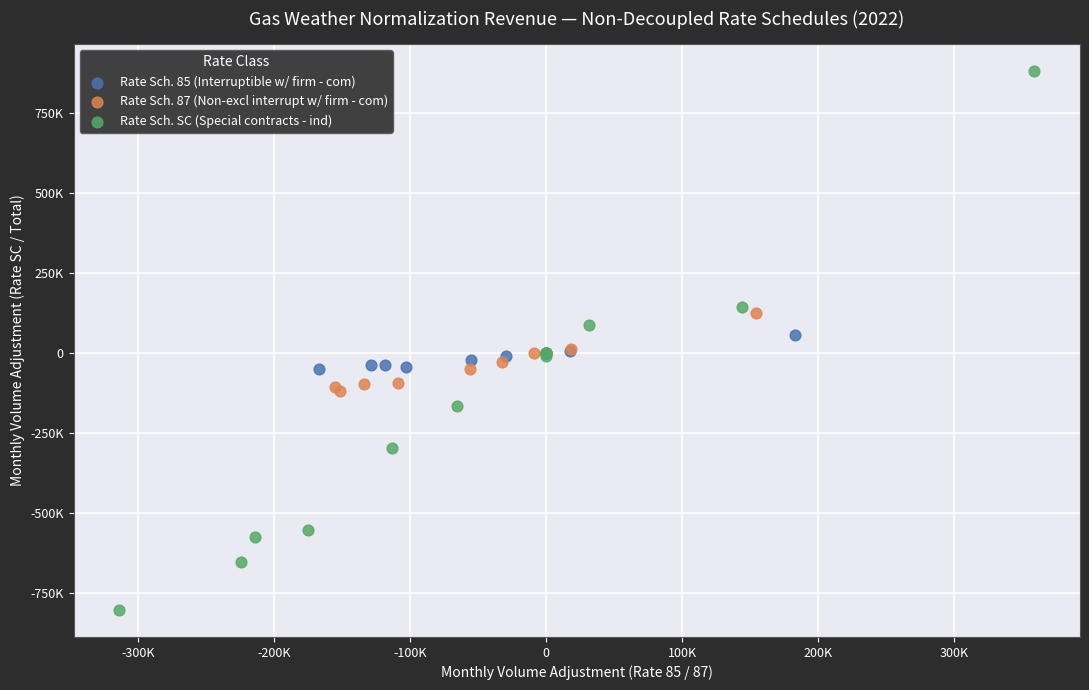

Which series contains the lowest Y value?

Rate Sch. SC (Special contracts - ind)